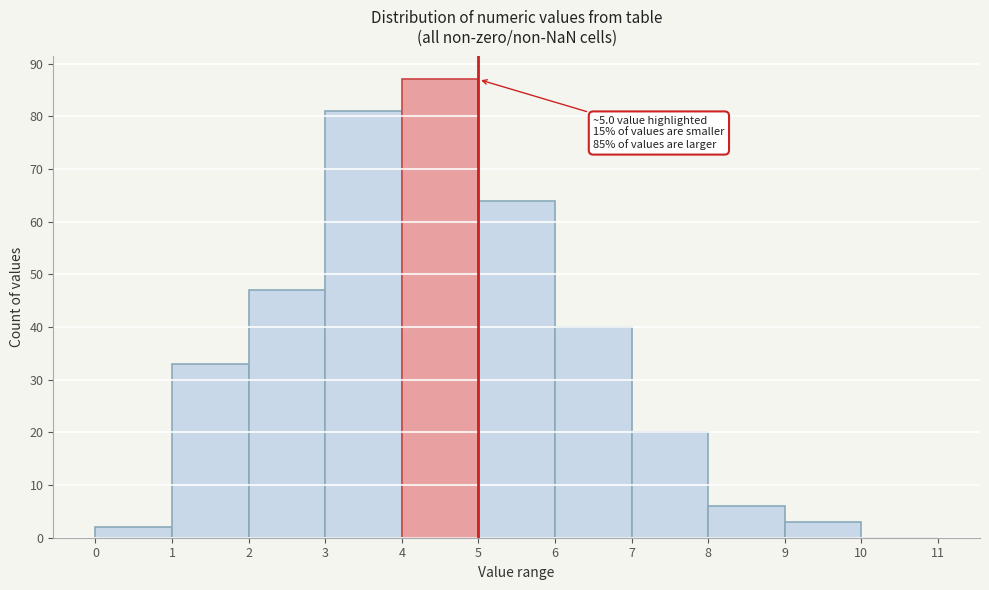

Which range on the x-axis has the tallest bar?

4 to 5